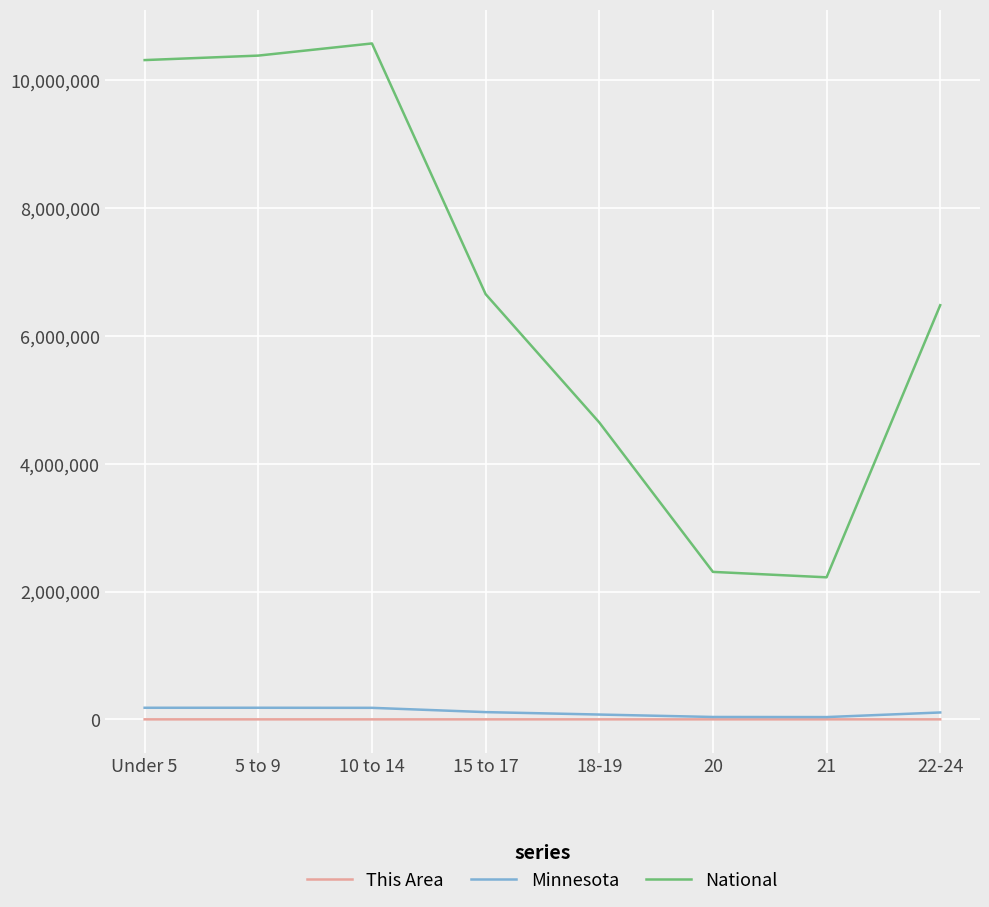

Does the chart have visible grid lines?

Yes